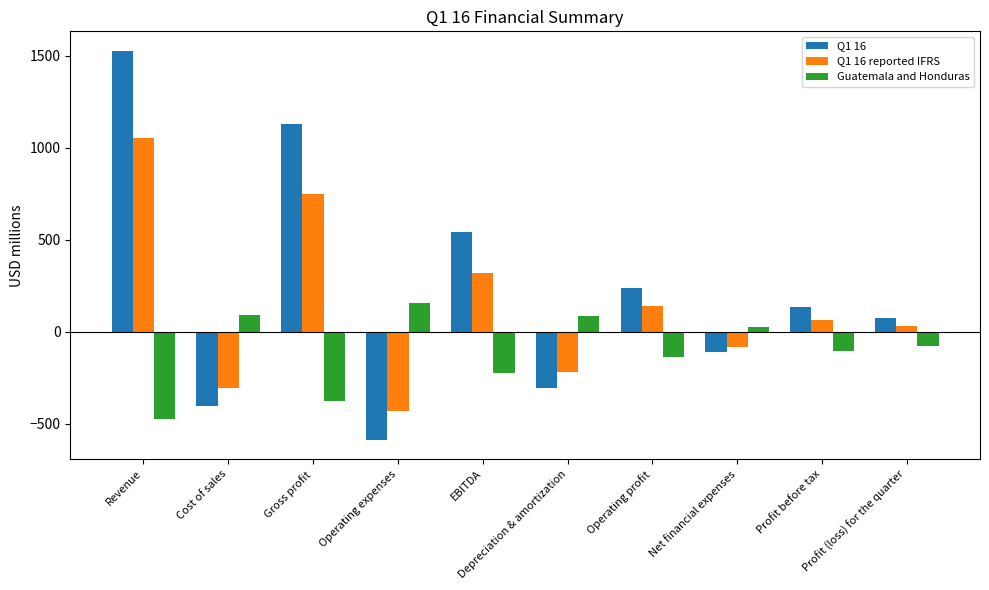

What is the difference between the Q1 16 values at Profit before tax and Cost of sales?

536.1